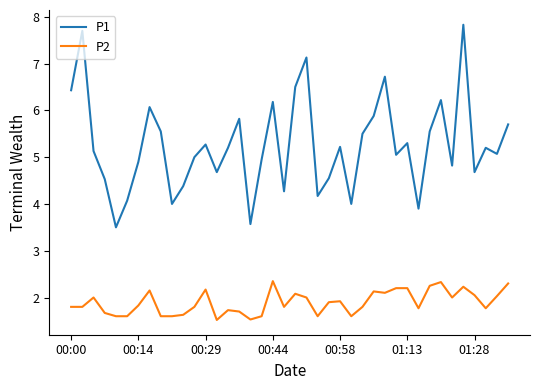

Which series has the widest spread of values?

P1